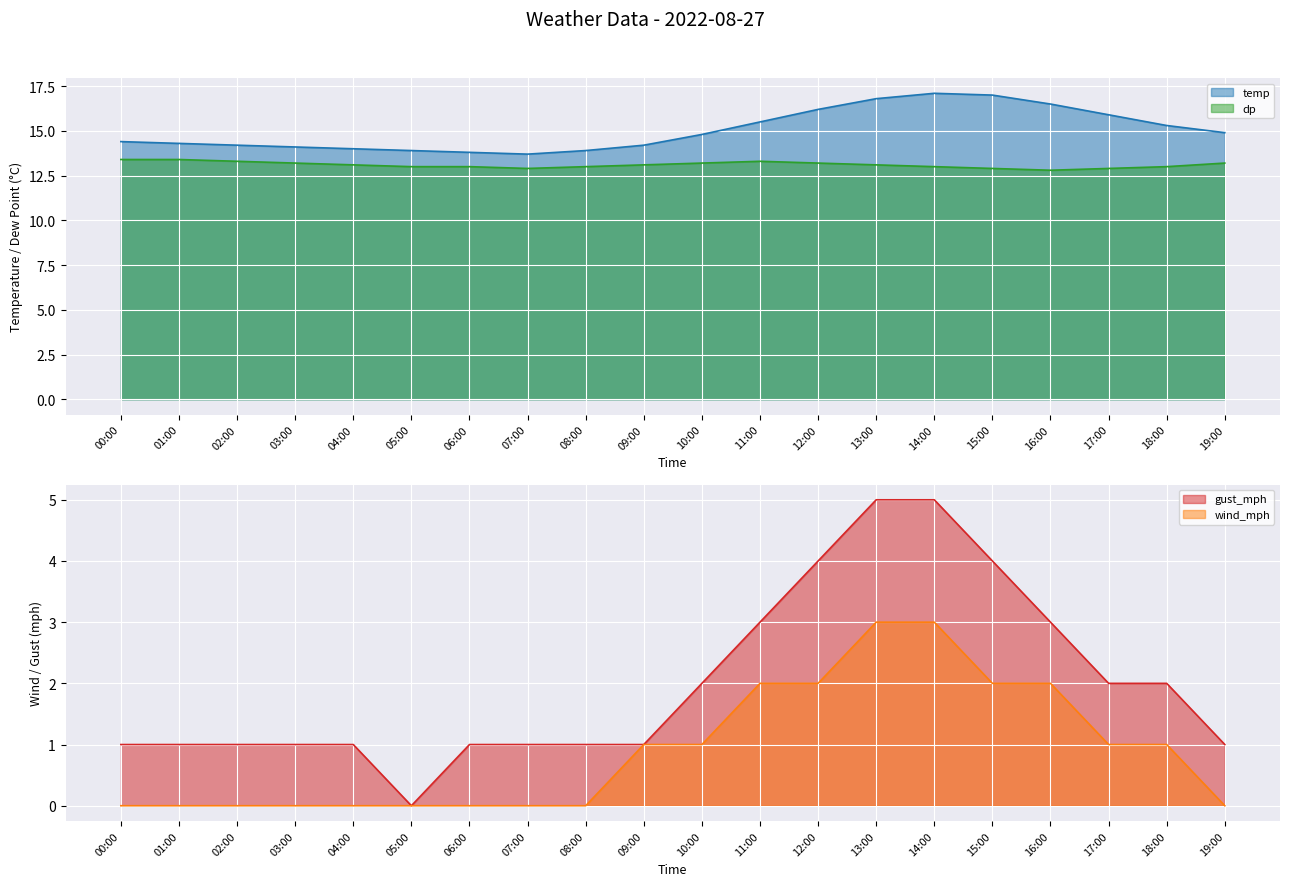

What is the approximate value of dp at 19:00?

13.2